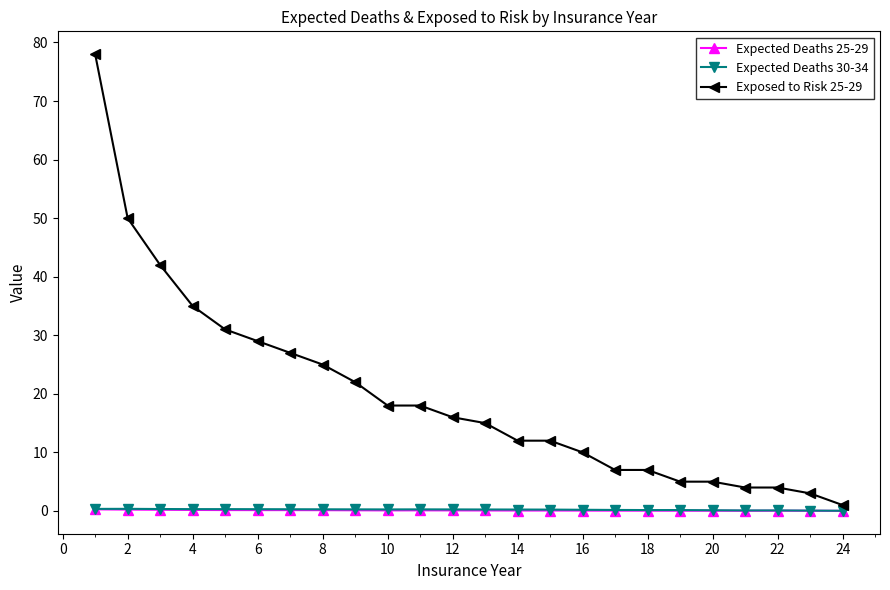

Which series has the largest range (max minus min)?

Exposed to Risk 25-29